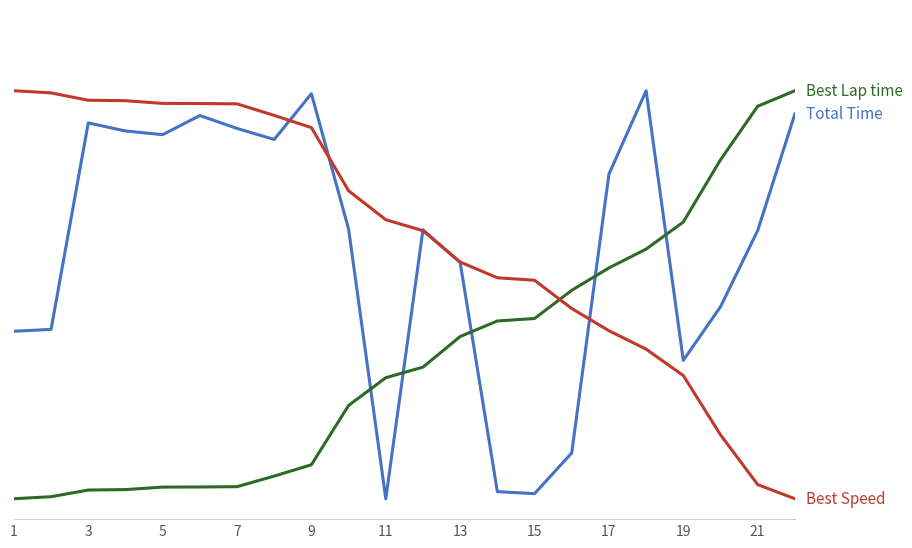

True or false: Total Time has a value of 0.8 at 17.

True